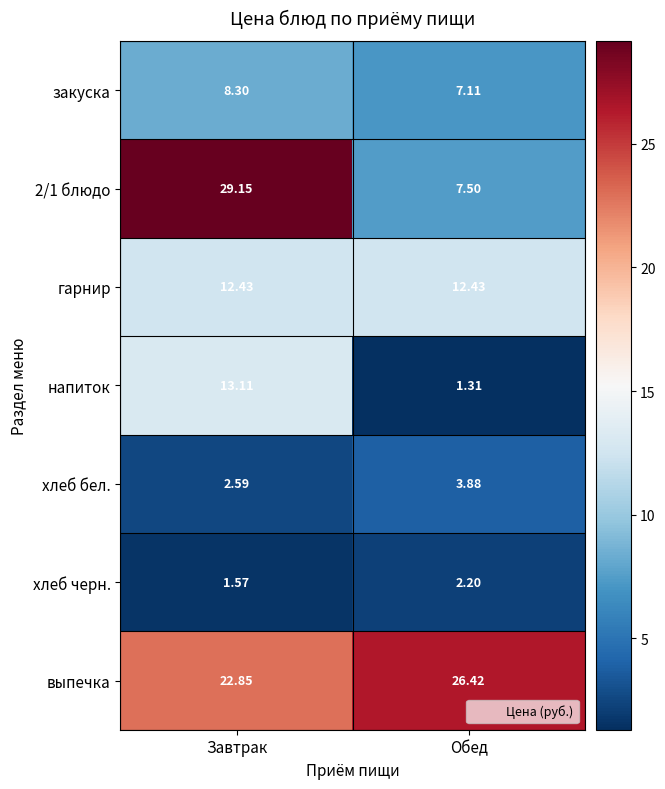

What is the difference between the highest and lowest values at Завтрак?

27.6